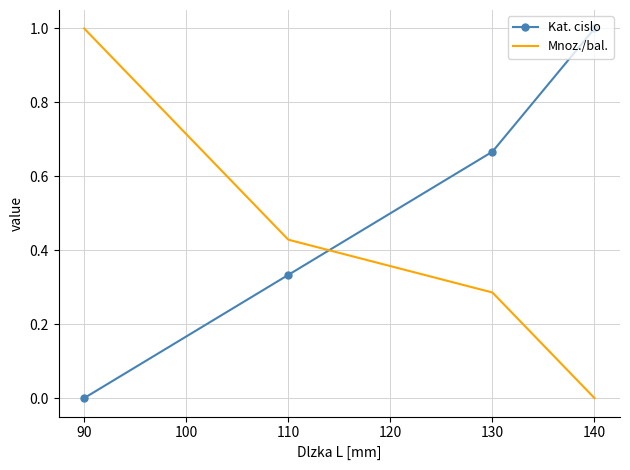

True or false: Kat. cislo has more than 0 points higher than both neighbors.

False